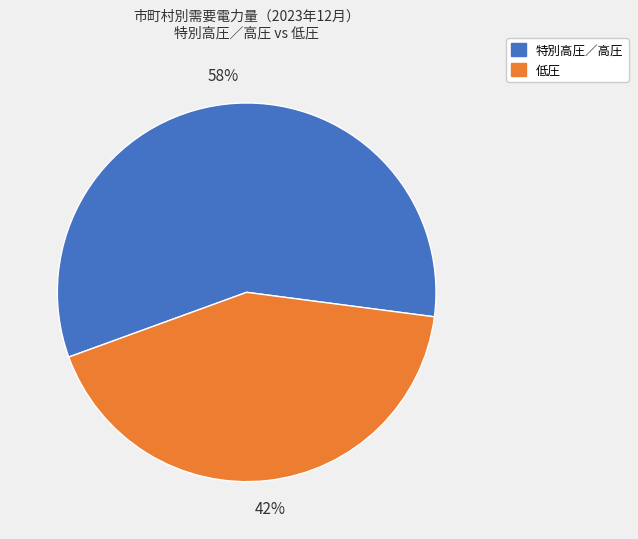

Which slice represents more than half of the pie?

特別高圧／高圧